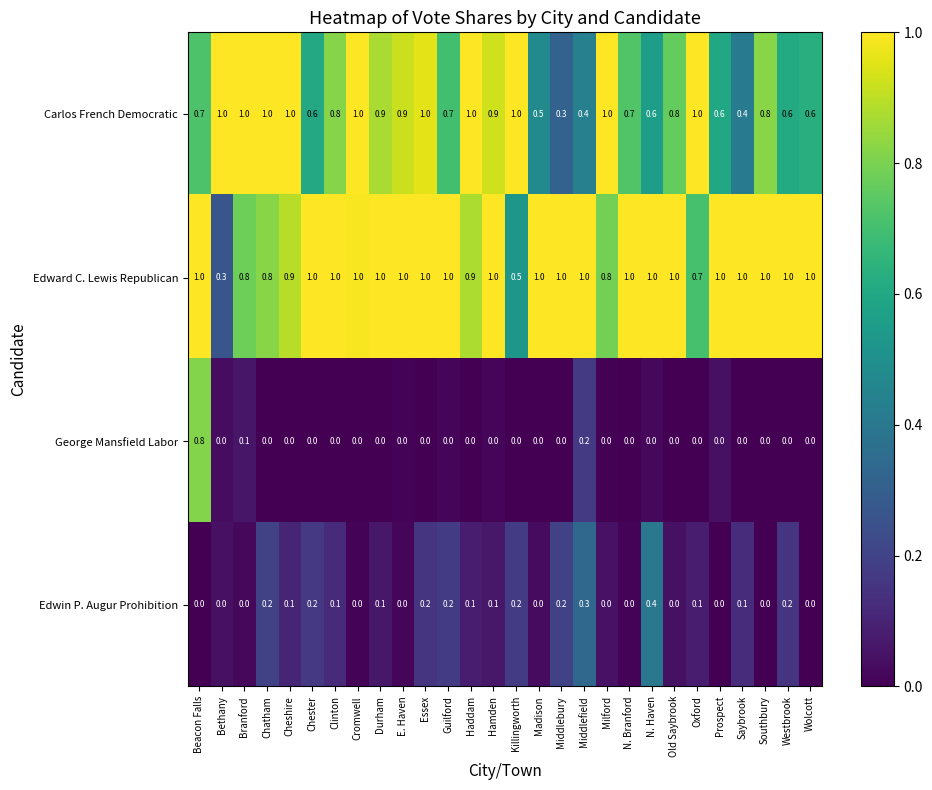

The Carlos French Democratic series shows 1.0 at Haddam. True or false?

True